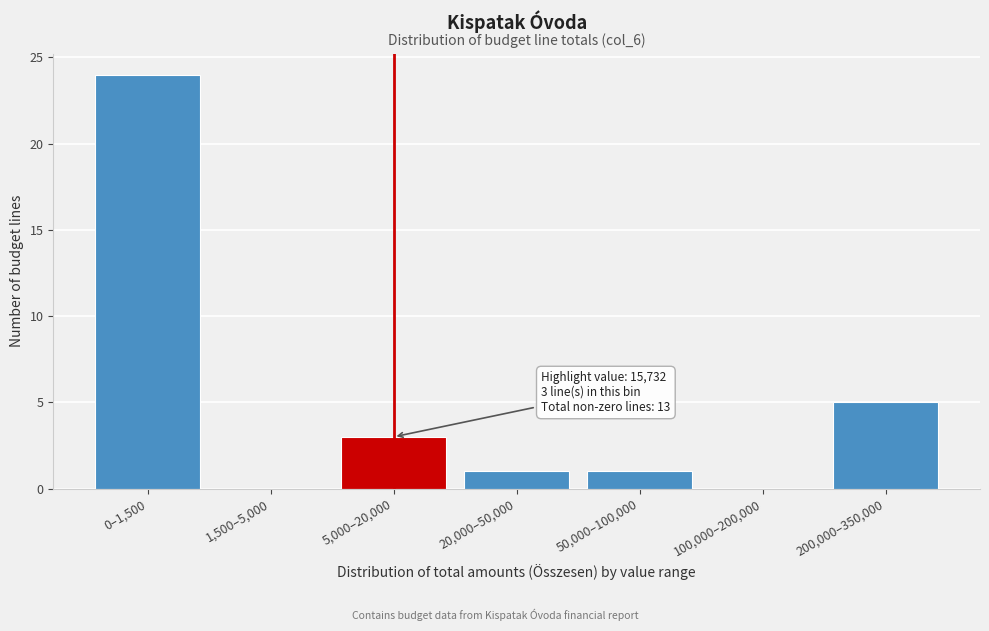

Reading left to right, transcribe all the data shown in this chart.

0–1,500=24	1,500–5,000=0	5,000–20,000=3	20,000–50,000=1	50,000–100,000=1	100,000–200,000=0	200,000–350,000=5